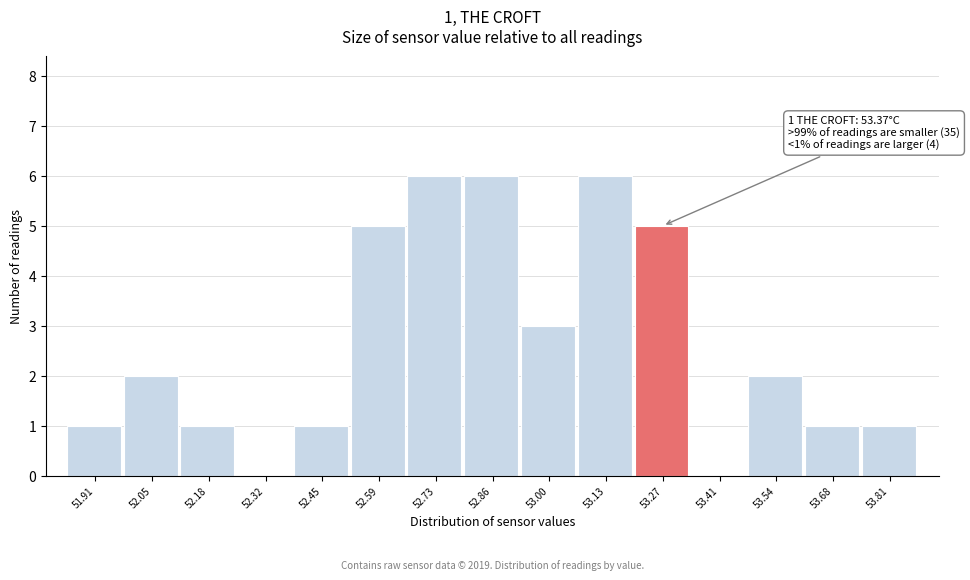

Reading left to right, extract all data points from this chart.

51.91=1	52.05=2	52.18=1	52.32=0	52.45=1	52.59=5	52.73=6	52.86=6	53.00=3	53.13=6	53.27=5	53.41=0	53.54=2	53.68=1	53.81=1